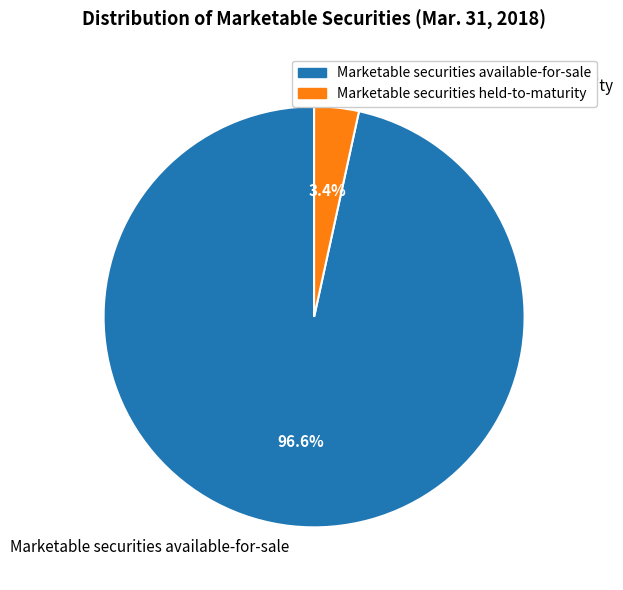

What portion of the pie excludes Marketable securities held-to-maturity?

96.6%